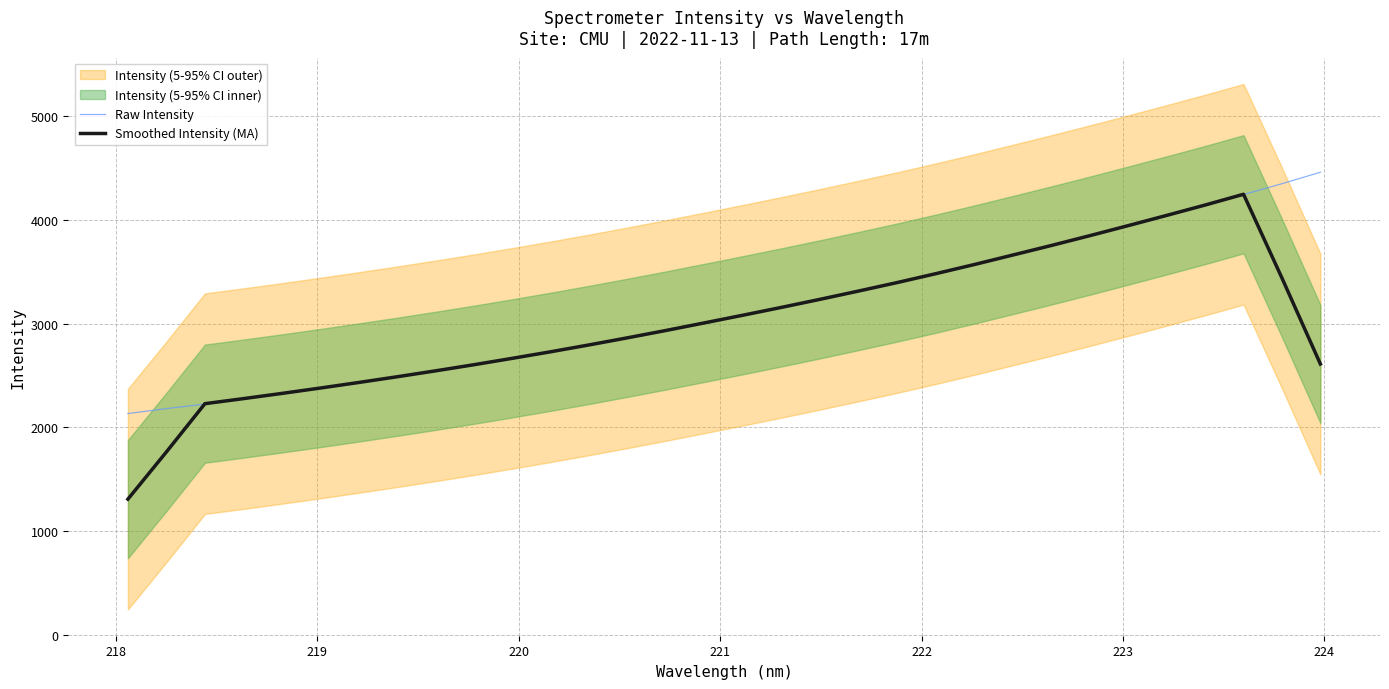

How many lines are shown in the chart?

2